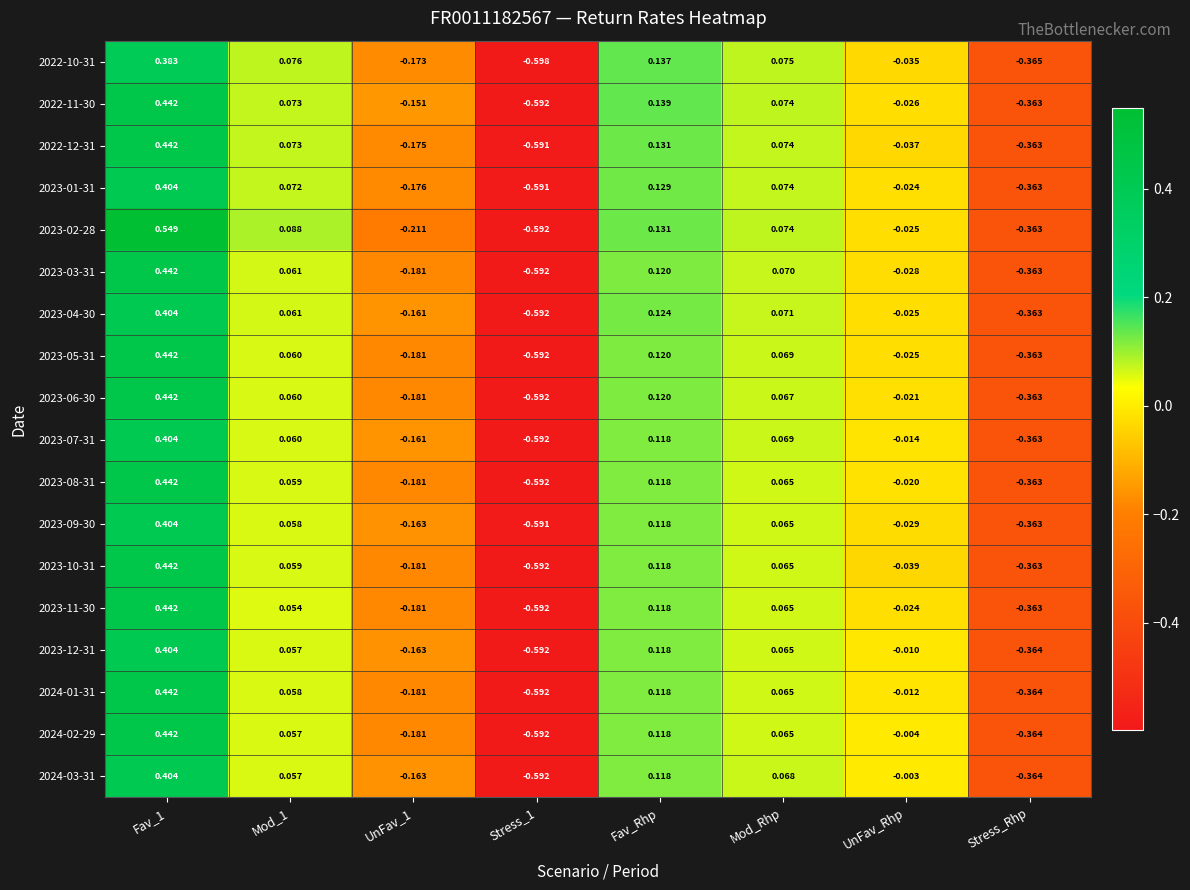

Where is 2023-03-31 nearest to the value 0?

UnFav_Rhp